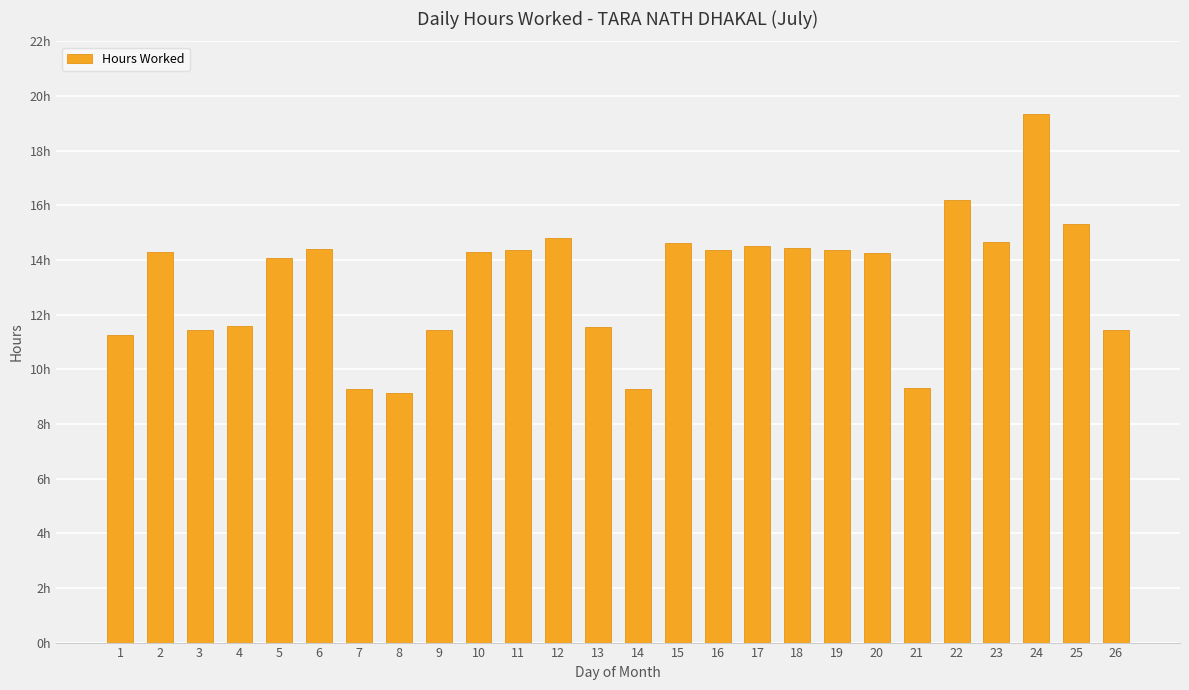

What is the ratio of the value at 13 to the value at 6?

0.8